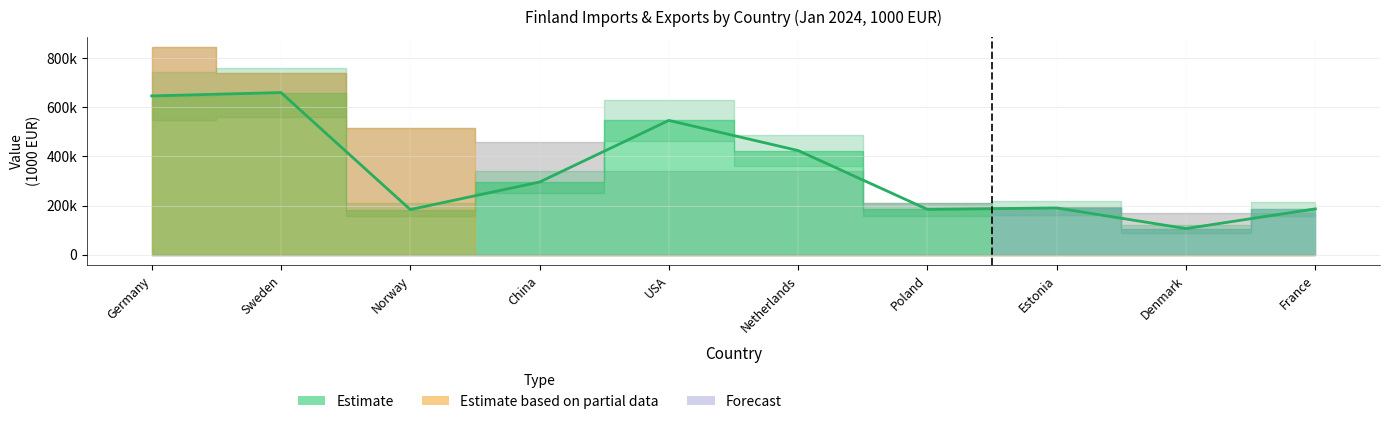

The chart shows a value of 319334 at USA. True or false?

False